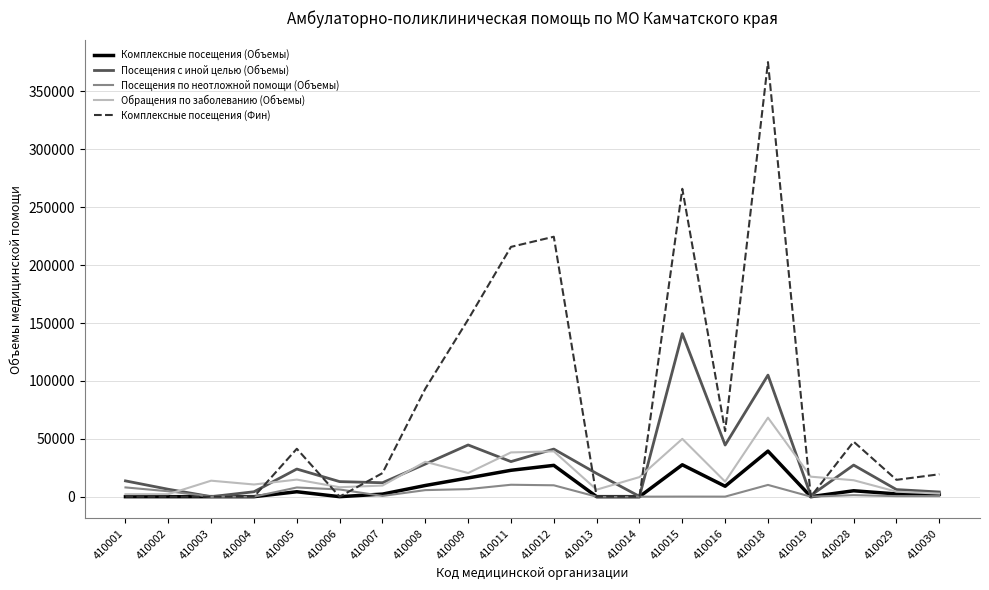

At which label does Обращения по заболеванию (Объемы) reach its peak?

410018